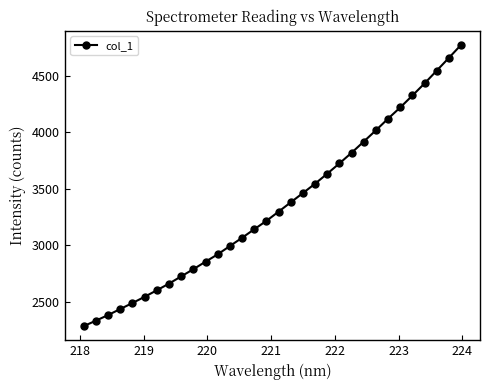

What is the value of the 24th point from the left?

3919.0